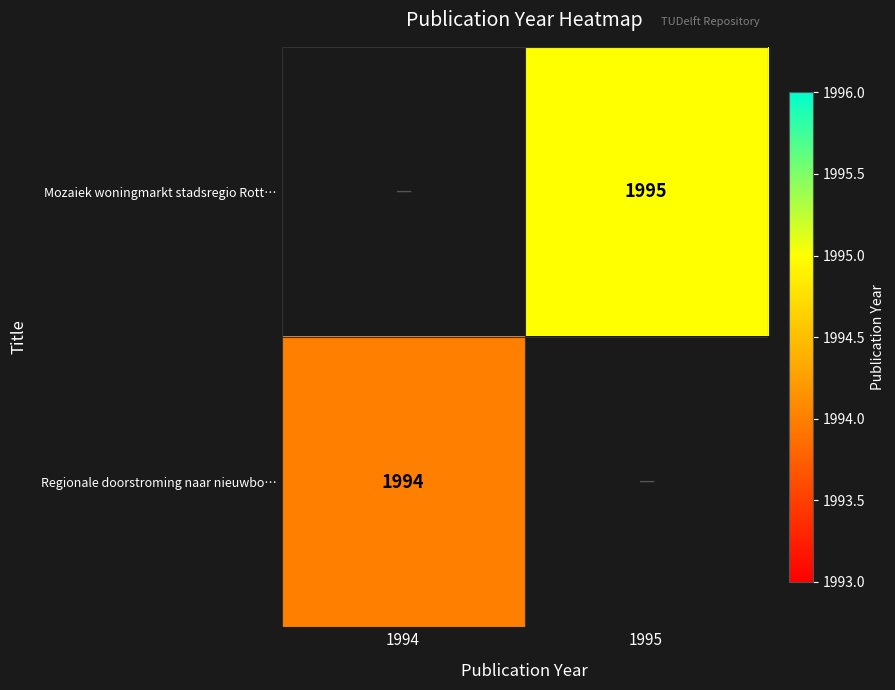

The Mozaiek woningmarkt stadsregio Rott… series shows 702 at 1995. True or false?

False